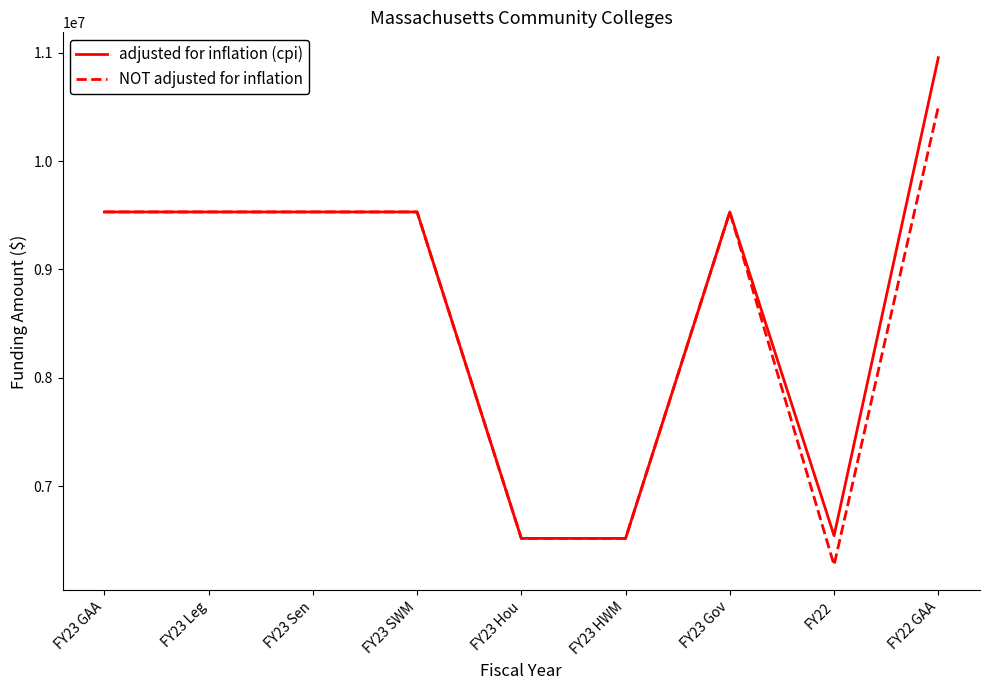

Reading left to right, transcribe all the data shown in this chart.

adjusted for inflation (cpi): FY23 GAA=9530811	FY23 Leg=9530811	FY23 Sen=9530811	FY23 SWM=9530811	FY23 Hou=6517896	FY23 HWM=6517896	FY23 Gov=9530811	FY22=6543197	FY22 GAA=10954253
NOT adjusted for inflation: FY23 GAA=9530811	FY23 Leg=9530811	FY23 Sen=9530811	FY23 SWM=9530811	FY23 Hou=6517896	FY23 HWM=6517896	FY23 Gov=9530811	FY22=6271863	FY22 GAA=10500000